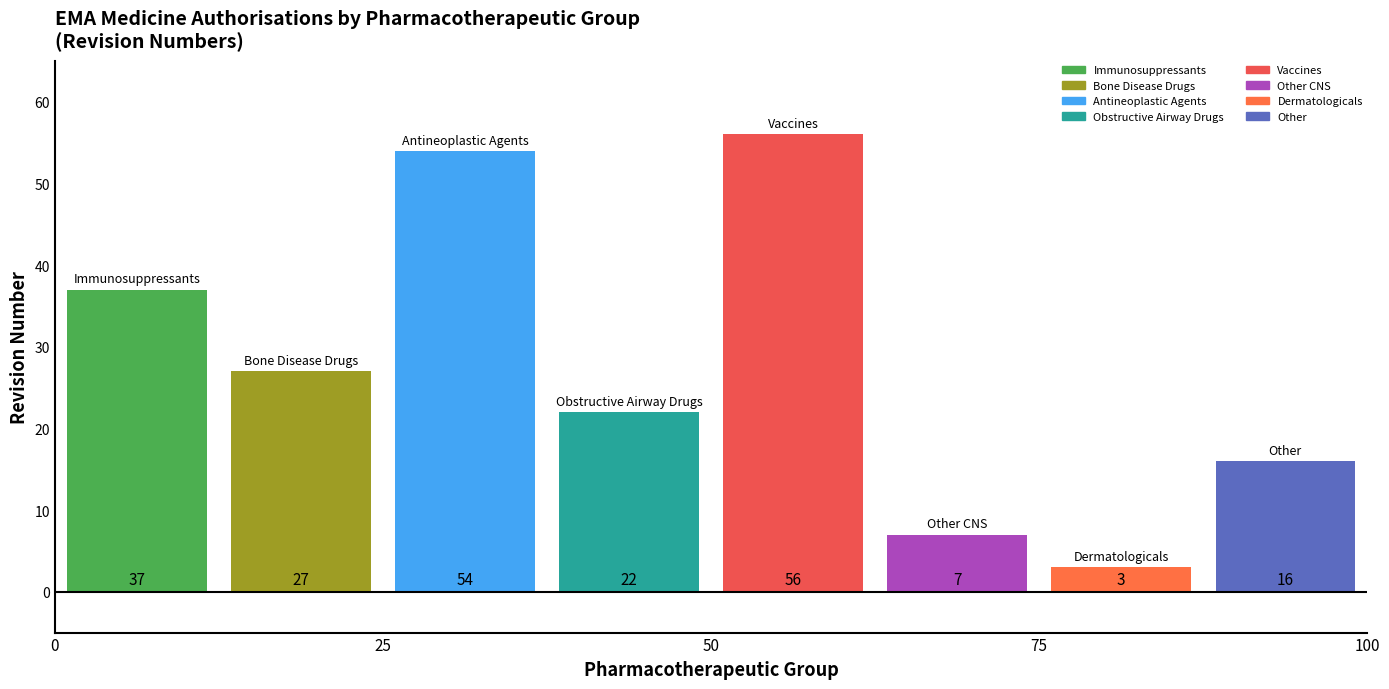

What is the difference between the maximum and second lowest values?

49